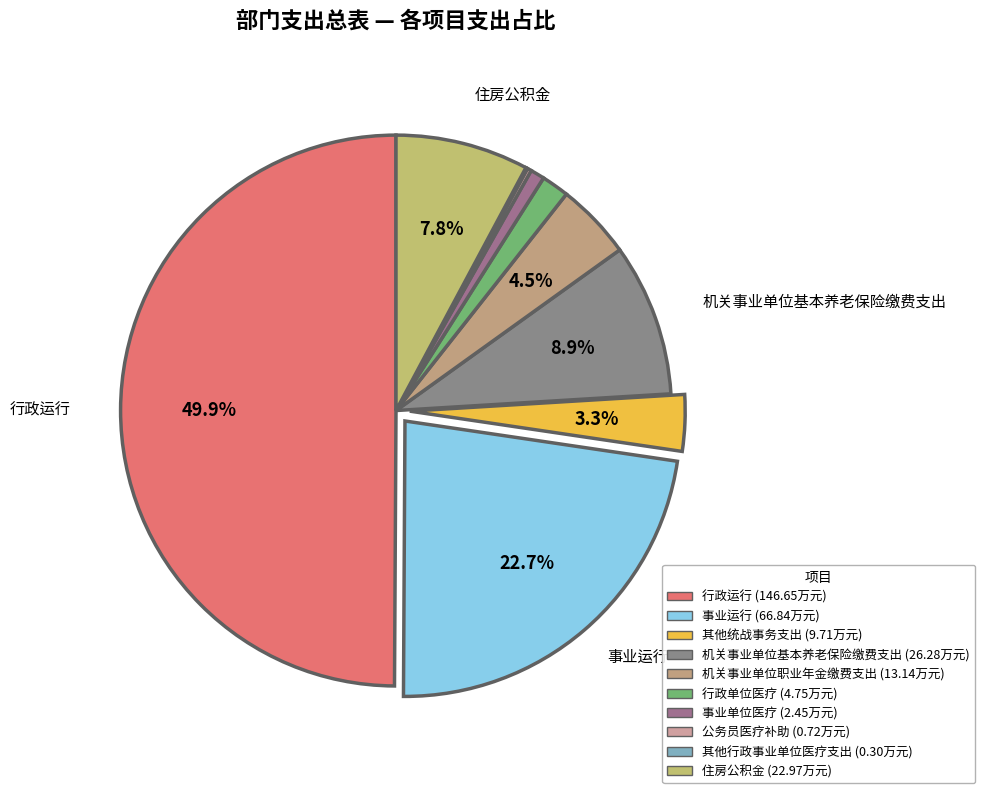

What percentage do 行政单位医疗 and 机关事业单位职业年金缴费支出 together represent?

6.1%